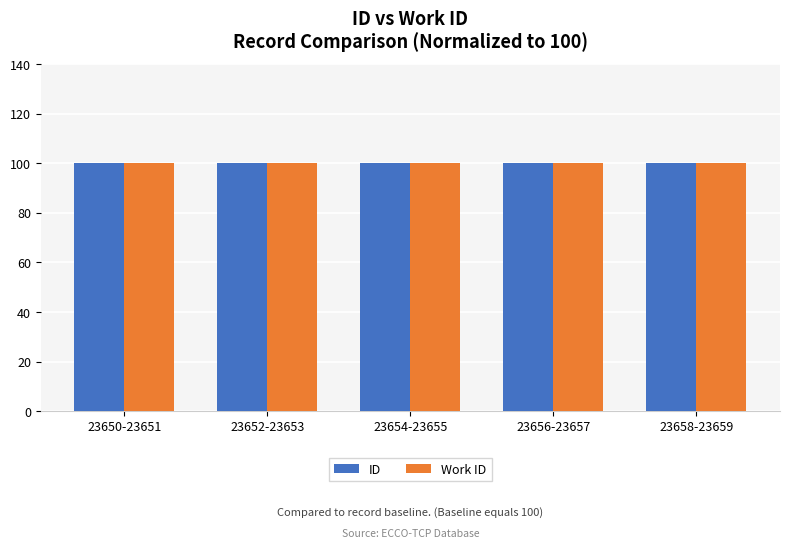

The value of Work ID at 23656-23657 is 141.9. True or false?

False